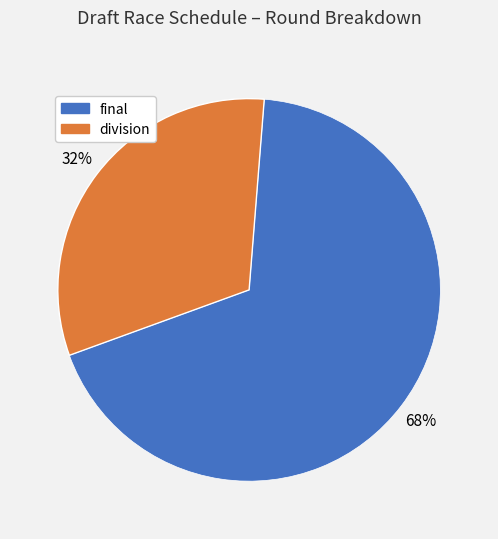

The final slice represents 68% of the pie. True or false?

True